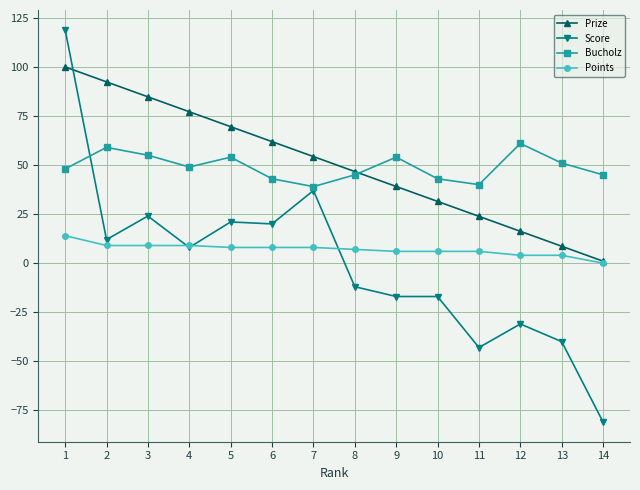

What is the difference between the second highest and minimum values in the Prize series?

91.4